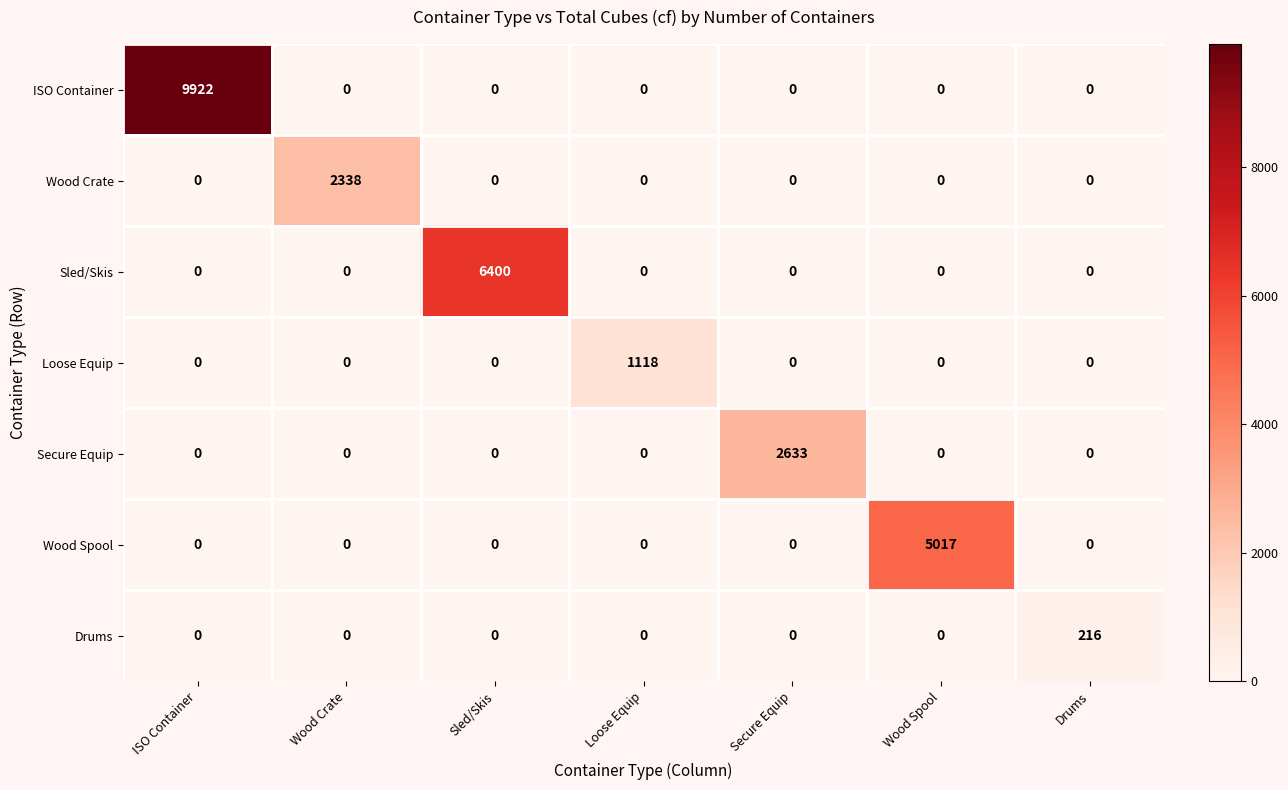

Which series has the largest total across all categories?

ISO Container